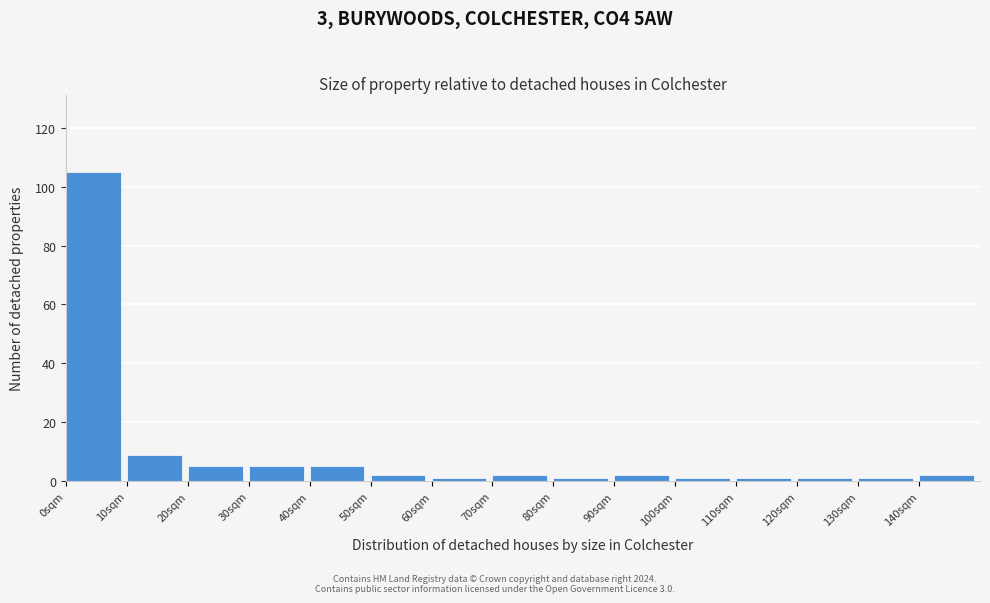

Reading left to right, transcribe this chart: for each bar, give the range it covers on the x-axis and its height. The values are not printed on the chart, so give them approximately, as read against the axis.

0 to 10: 106
10 to 20: 10
20 to 30: 6
30 to 40: 6
40 to 50: 6
50 to 60: 2
60 to 70: under 2
70 to 80: 2
80 to 90: under 2
90 to 100: 2
100 to 110: under 2
110 to 120: under 2
120 to 130: under 2
130 to 140: under 2
140 to 150: 2